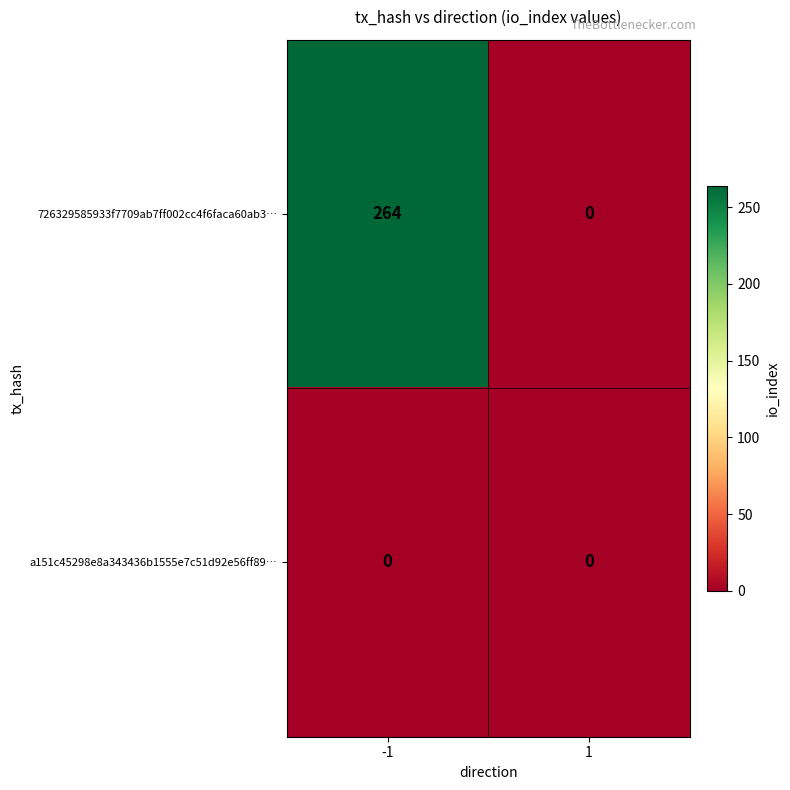

Reading left to right, list all the values displayed in this chart.

726329585933f7709ab7ff002cc4f6faca60ab3…: -1=264	1=0
a151c45298e8a343436b1555e7c51d92e56ff89…: -1=0	1=0